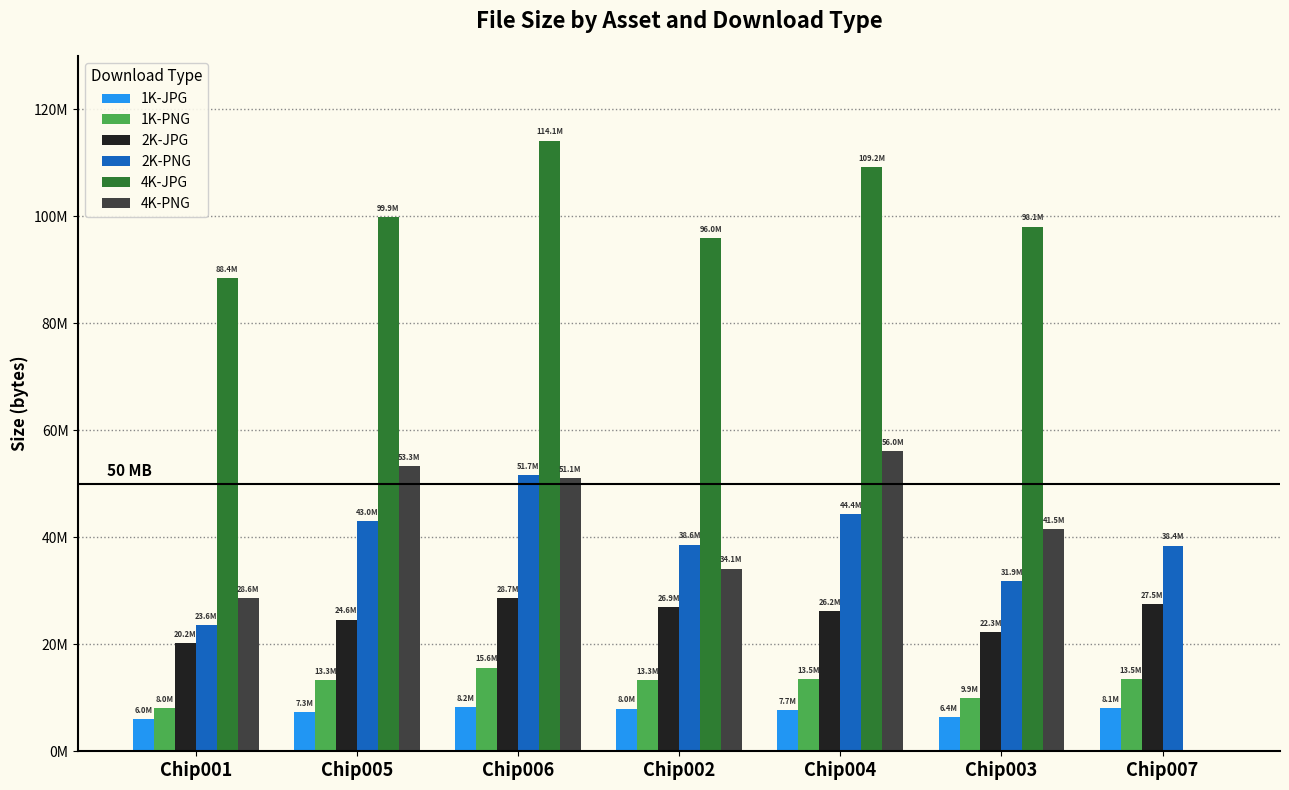

What is the label of the 3rd bar from the left?

Chip006